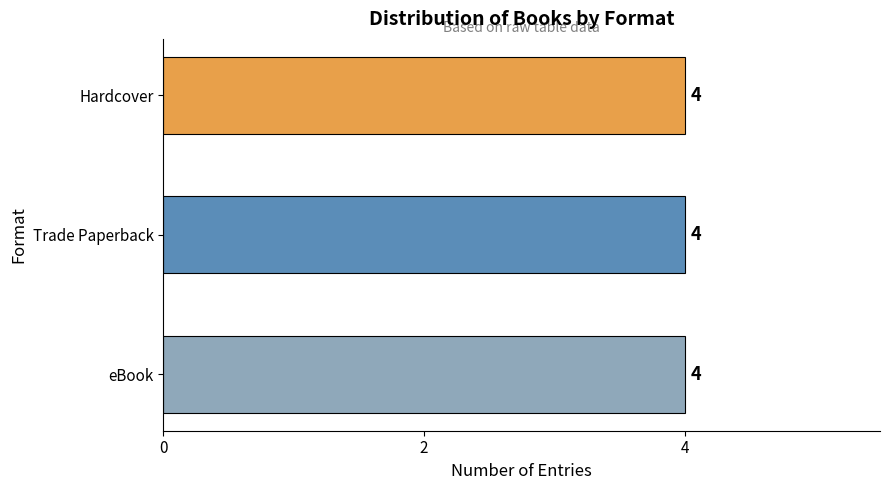

Is it true that the value at Hardcover is 1?

False